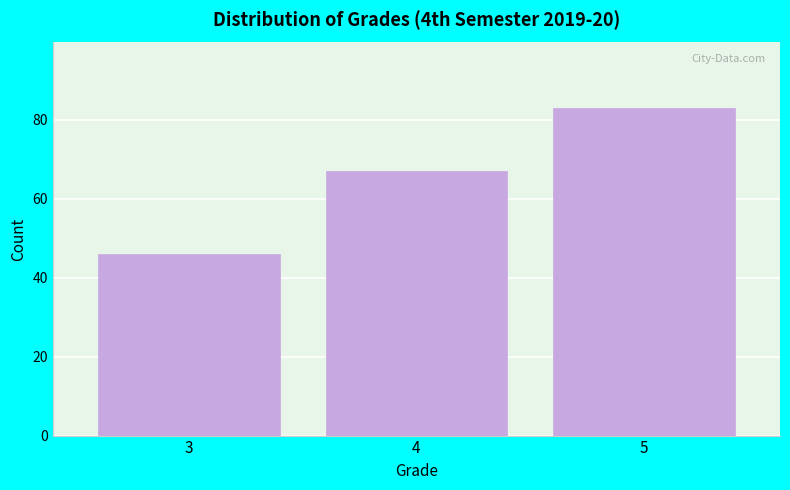

Reading left to right, extract all data points from this chart.

46	67	83